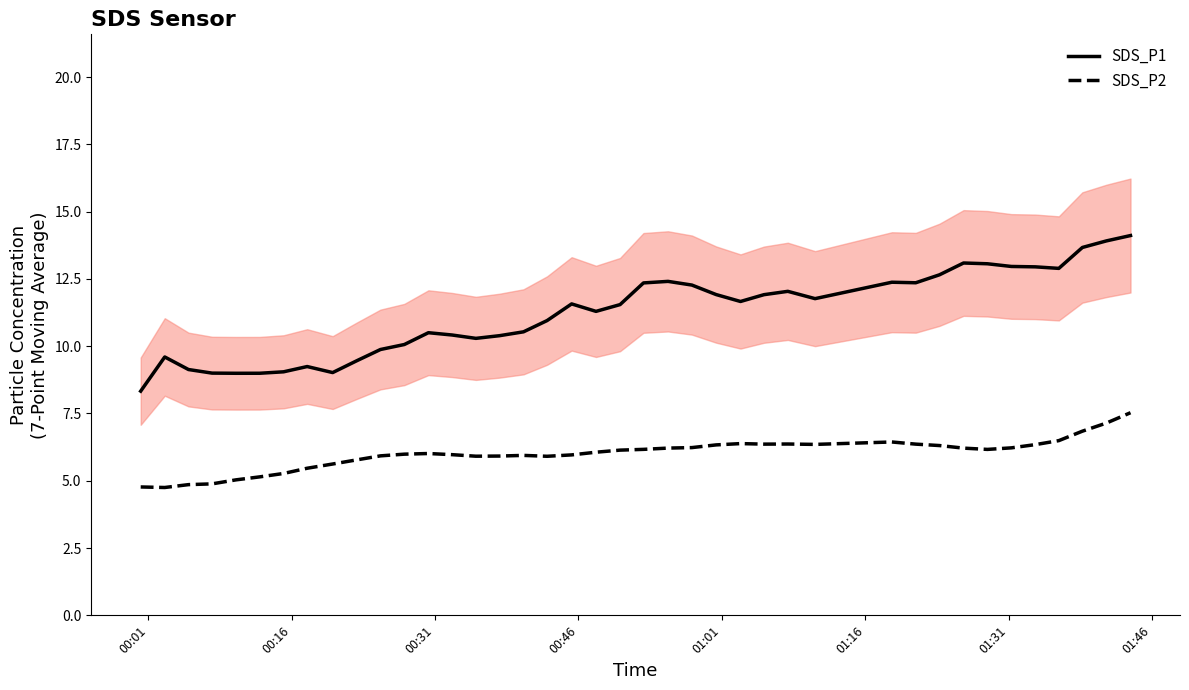

True or false: SDS_P2 and SDS_P1 intersect in this chart.

False